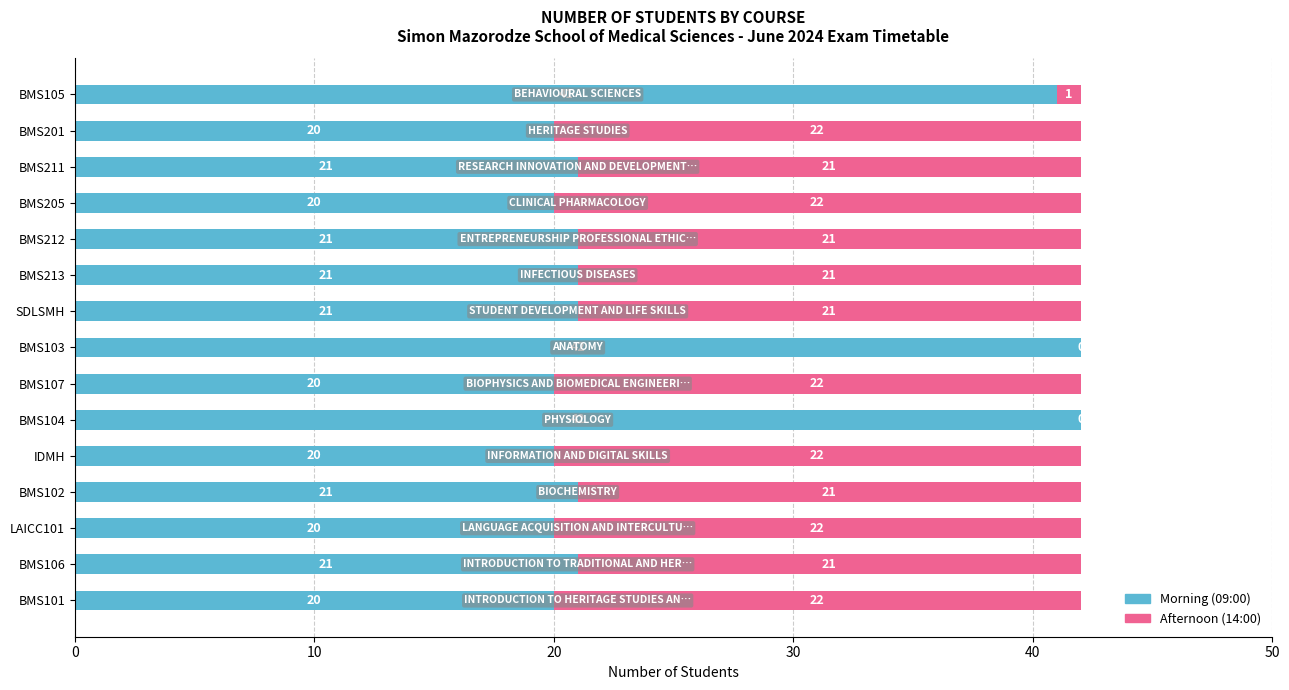

What is the total value across all series at BMS212?

42